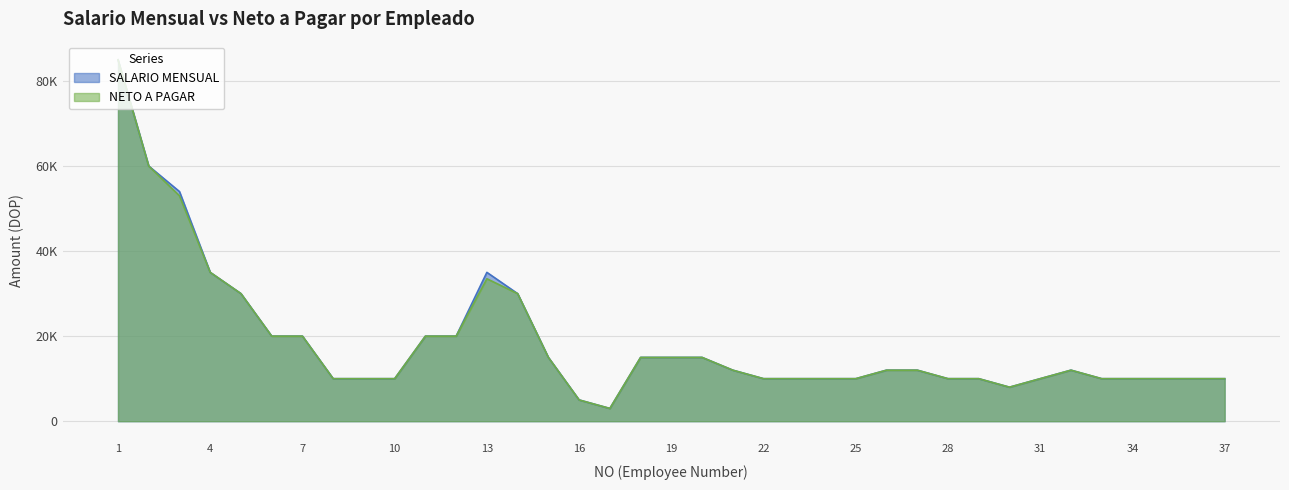

Rank the series by their average value, from highest to lowest.

SALARIO MENSUAL, NETO A PAGAR